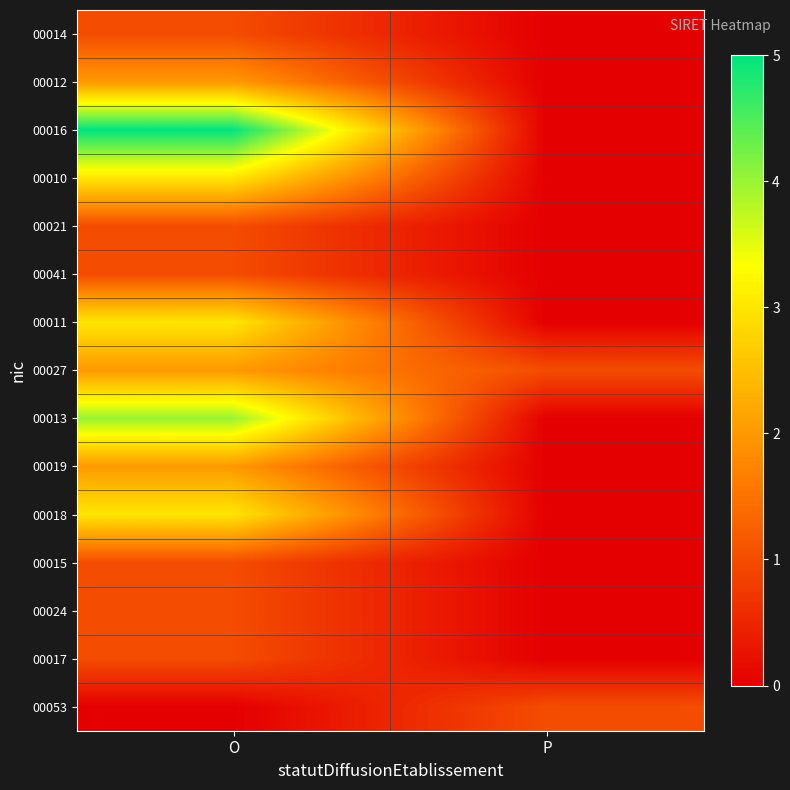

Which has a higher value, O or P?

O